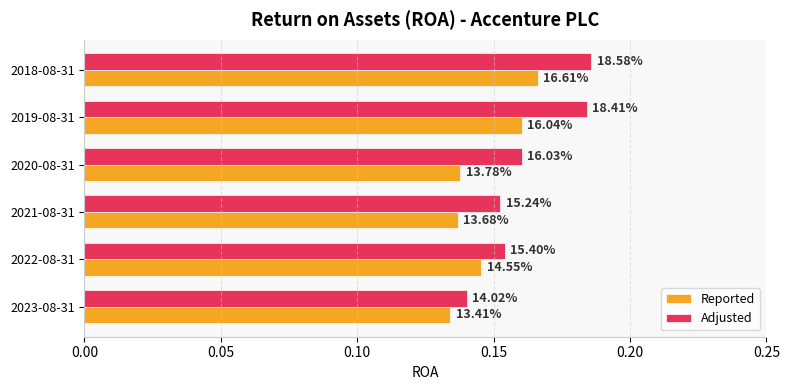

What is the value of the Adjusted bar at the 2nd from the left?

0.2